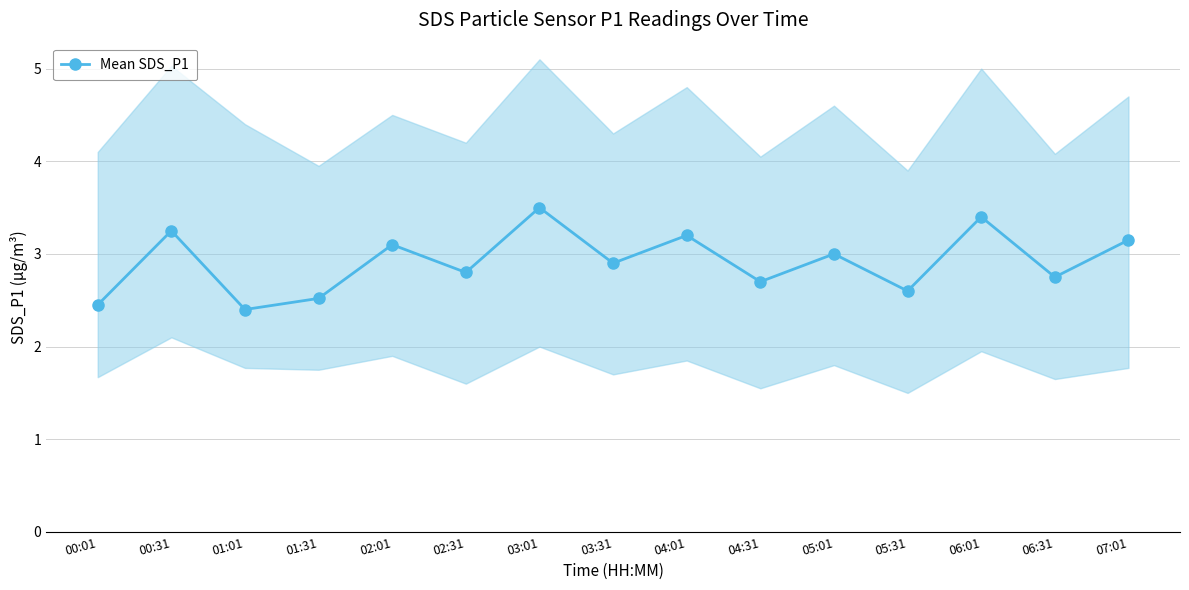

What is the difference between the second highest and second lowest values?

0.9